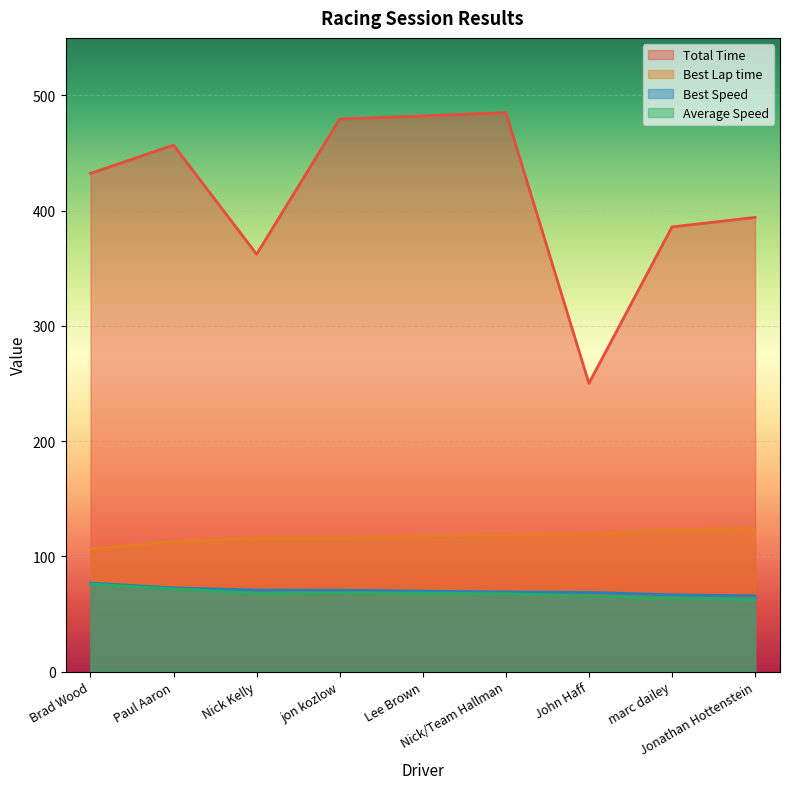

What is the sum of the Average Speed values at Brad Wood and jon kozlow?

144.3